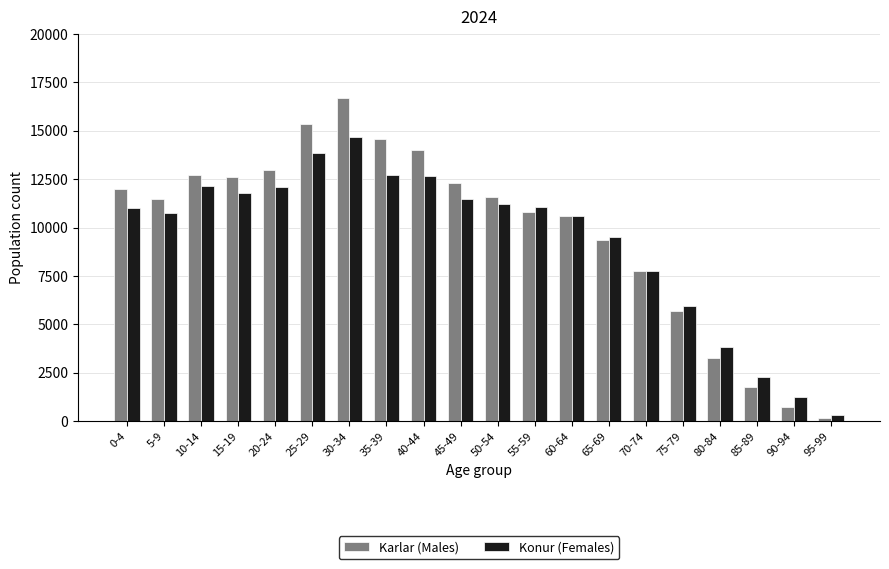

What is the sum of all Konur (Females) values?

186985